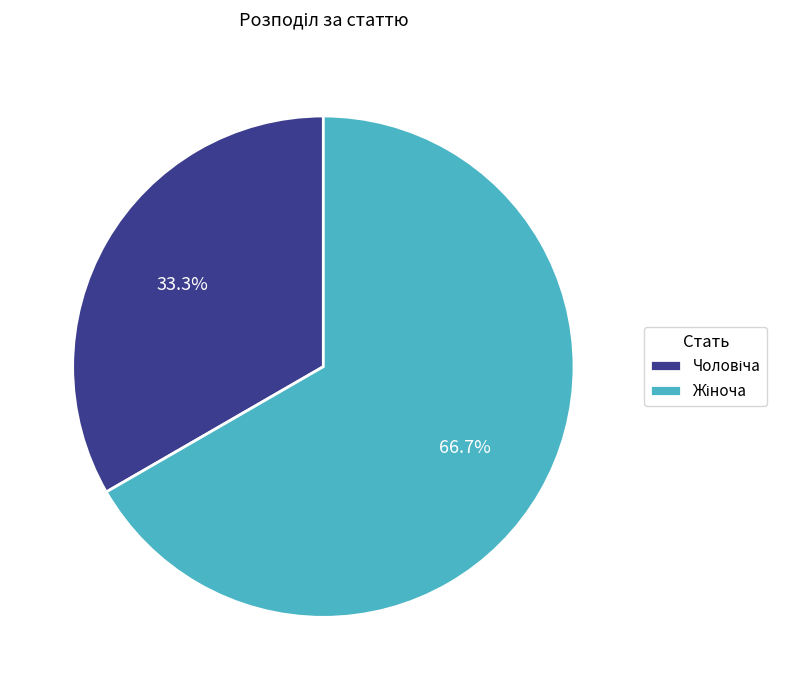

Is there any slice that represents more than half of the pie?

Yes